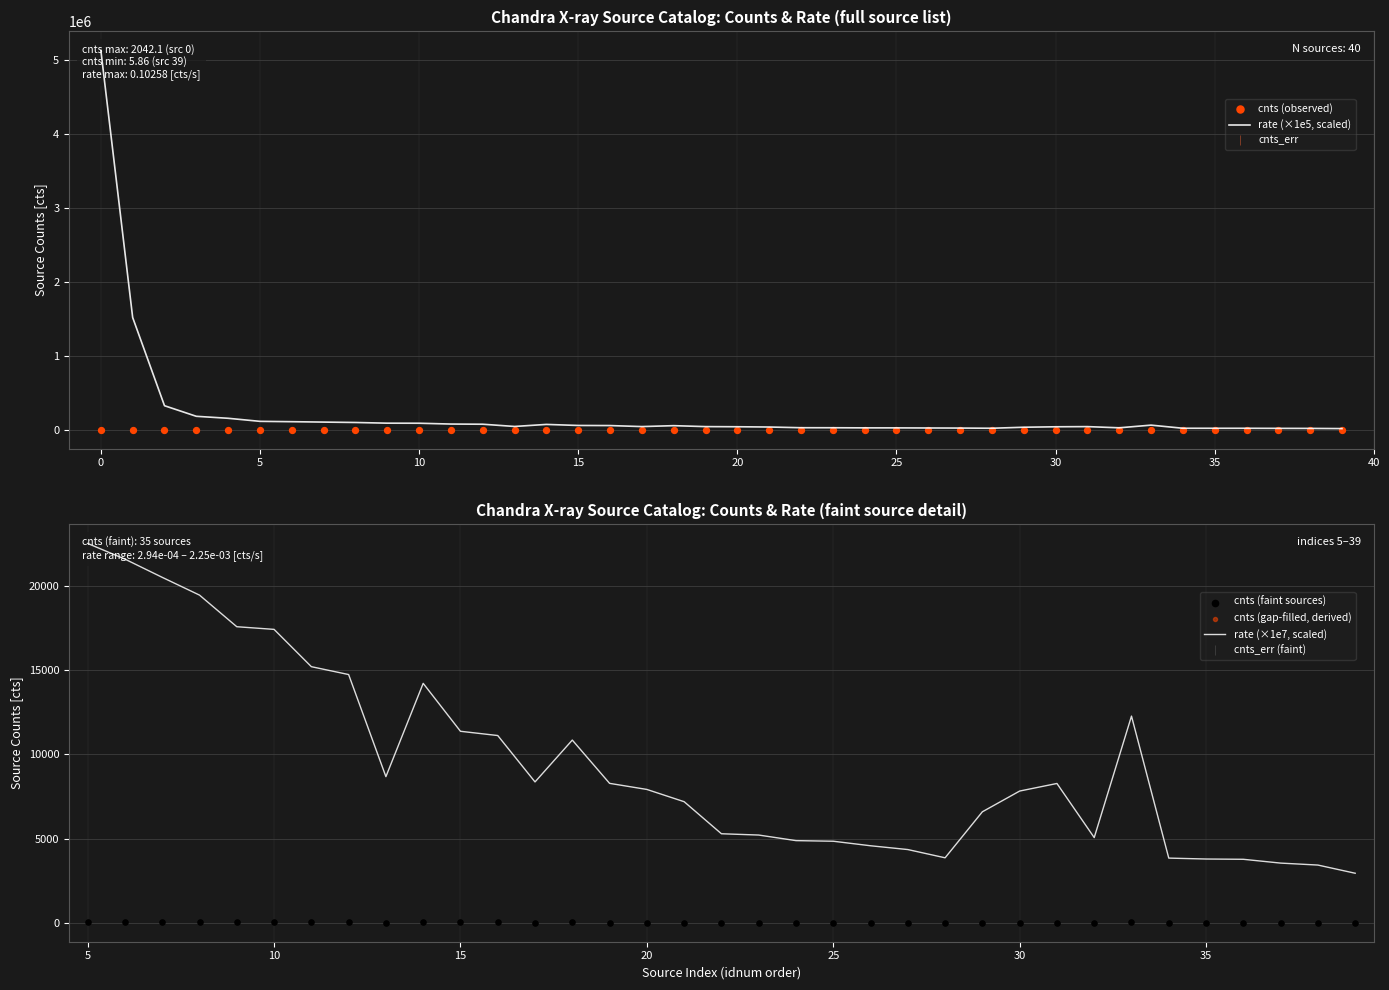

What is the total value across all series at 1?

1516939.7